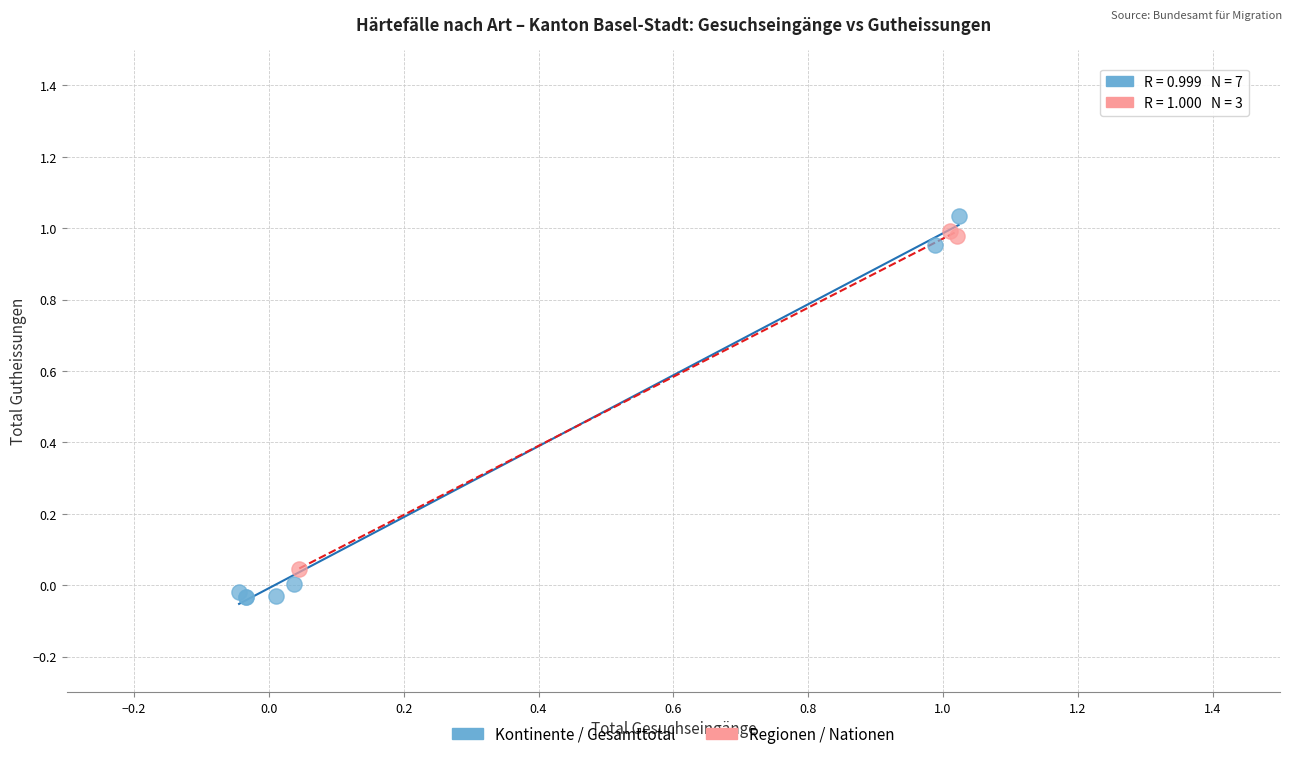

Which series has the largest Y range (max minus min)?

Kontinente / Gesamttotal